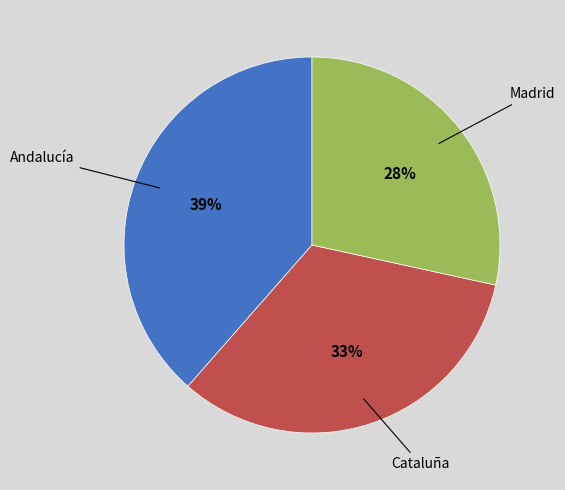

Is there a majority slice in this chart?

No